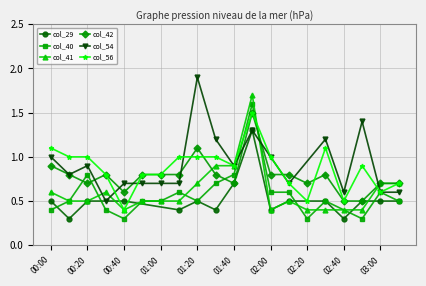

True or false: col_56 has more than 0 interior local peaks.

True